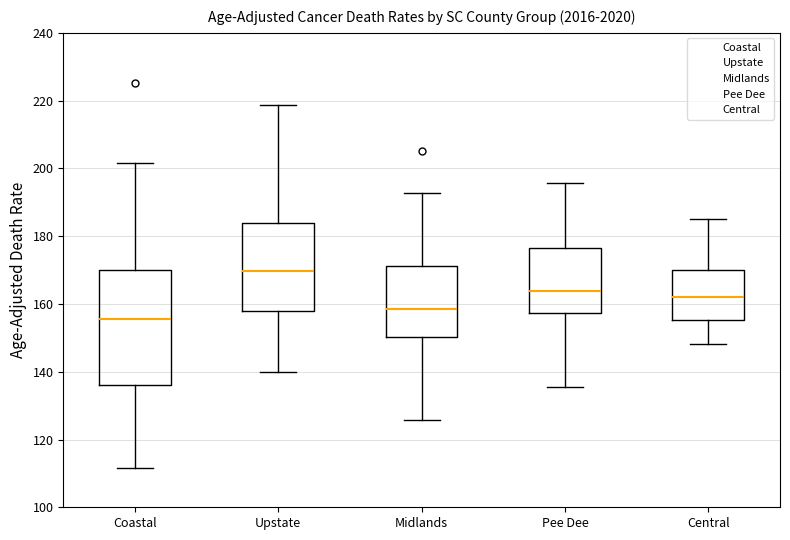

Reading left to right, transcribe this box plot: for each box, give where its median line is, the range the box spans, and where its two whiskers end, as read against the y-axis. The values are not printed on the chart, so give them approximately, as read against the axis.

Coastal: median 156, box 136 to 170, whiskers 112 to 202
Upstate: median 170, box 158 to 184, whiskers 140 to 218
Midlands: median 158, box 150 to 172, whiskers 126 to 192
Pee Dee: median 164, box 158 to 176, whiskers 136 to 196
Central: median 162, box 156 to 170, whiskers 148 to 186